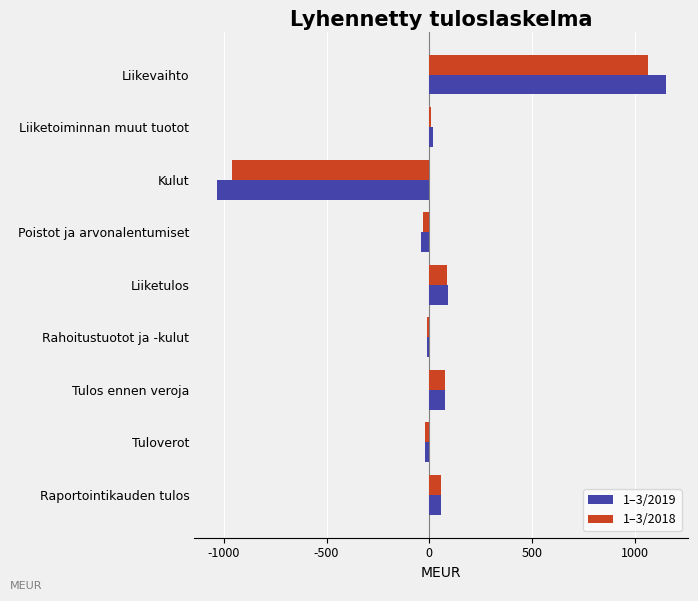

What are all the series names shown in the legend?

1–3/2019, 1–3/2018